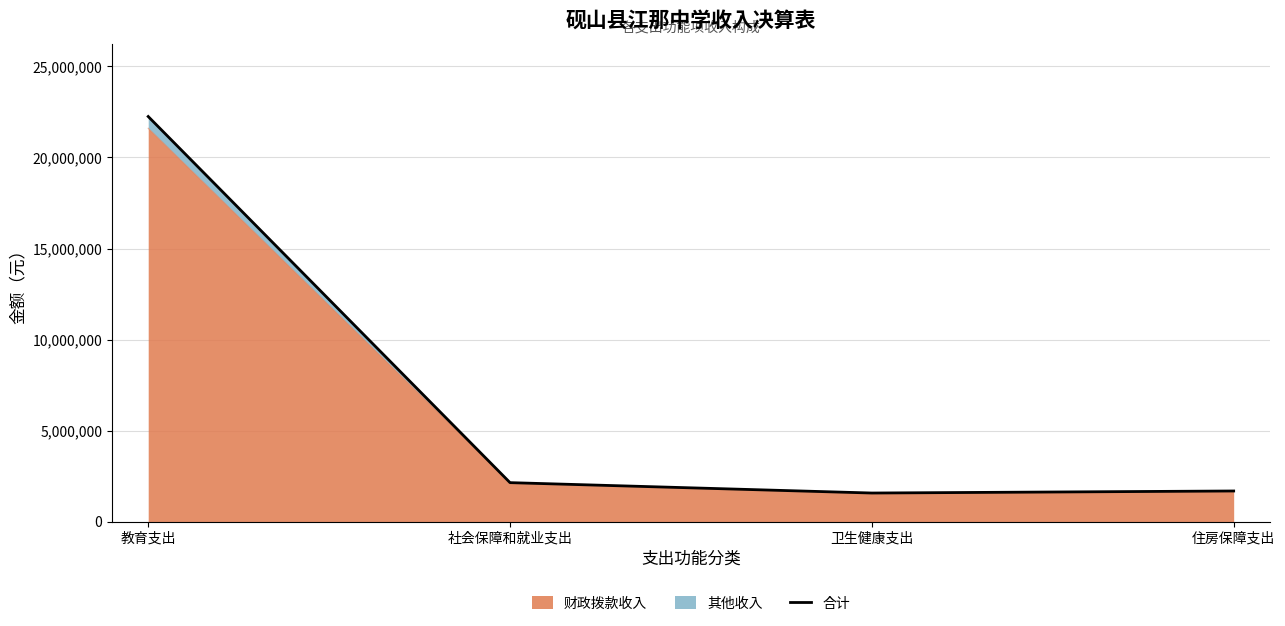

True or false: the data shows 33092550.6 at 教育支出.

False